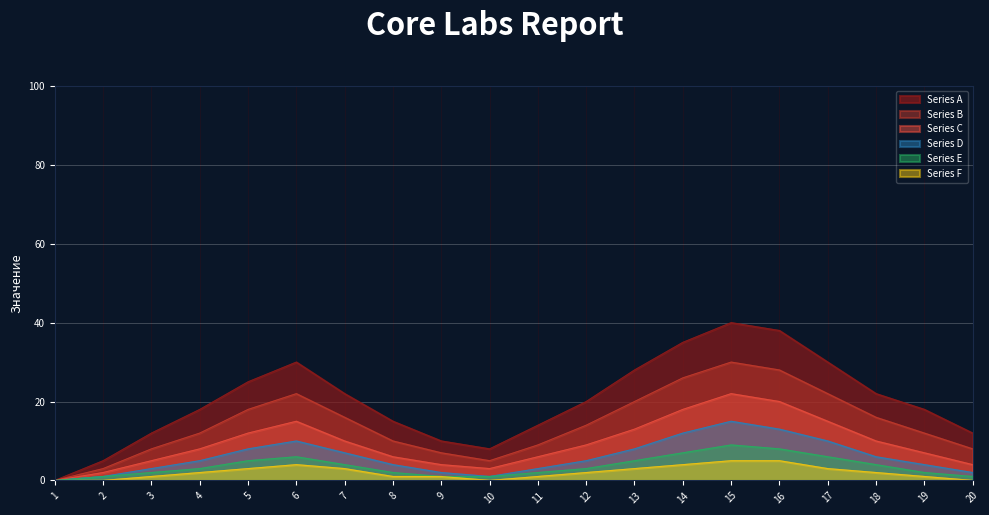

How many lines are shown in the chart?

6